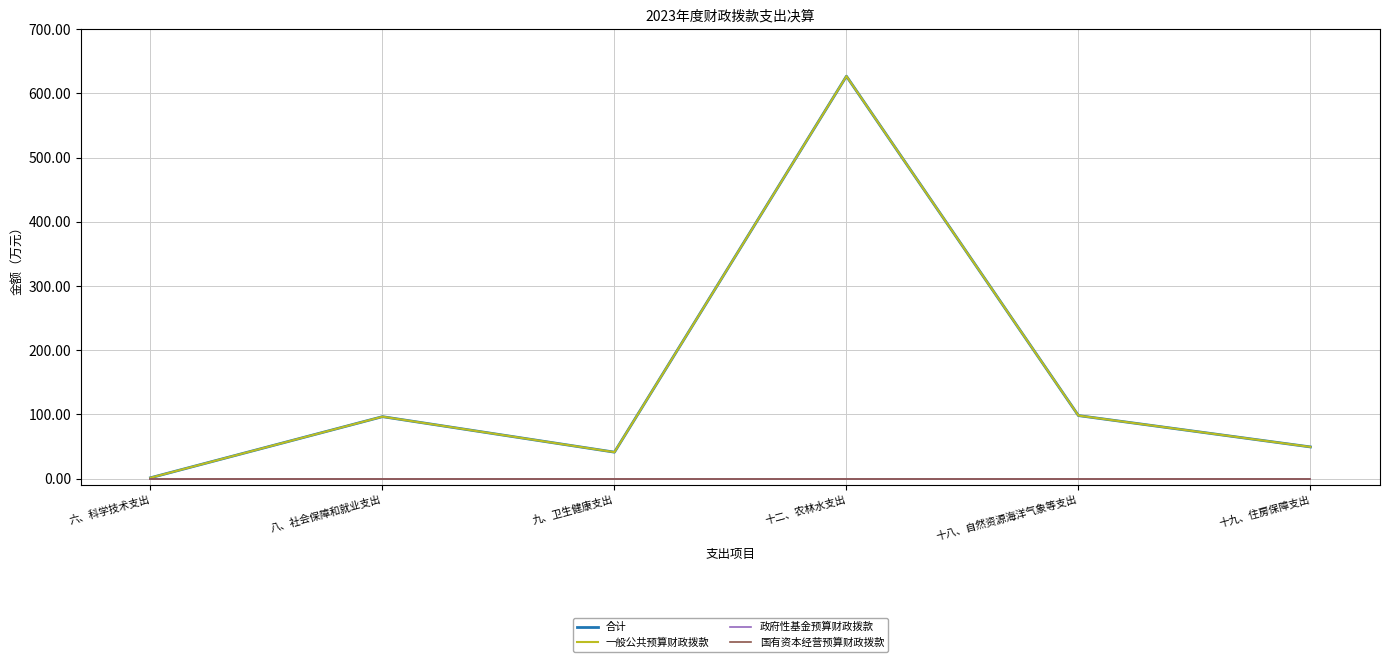

What is the sum of the 合计 values at 六、科学技术支出 and 八、社会保障和就业支出?

97.8